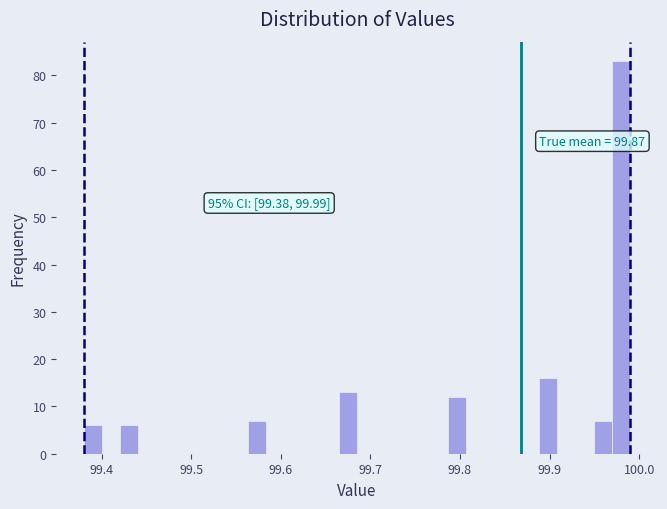

Read against the x-axis, roughly where is the centre of the tallest bar?

99.98